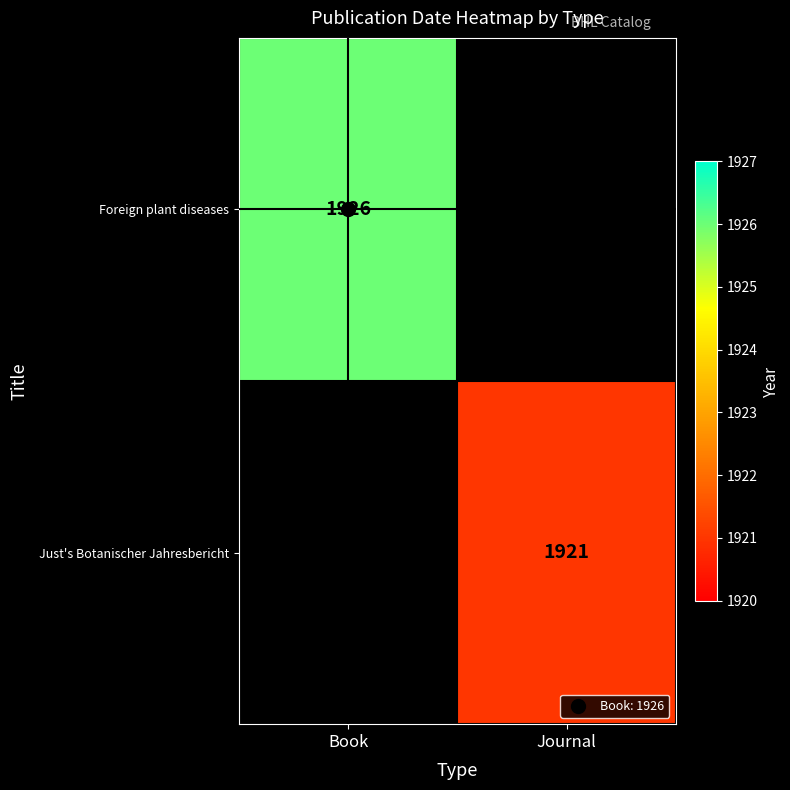

Read the Foreign plant diseases value at Book.

1926.0